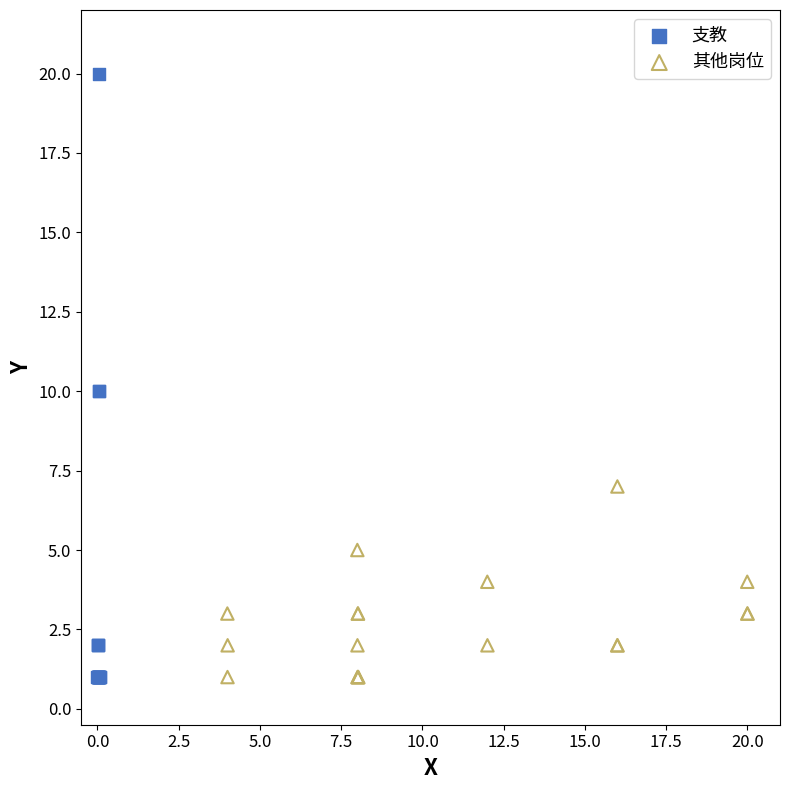

Which series has the widest spread of Y values?

支教